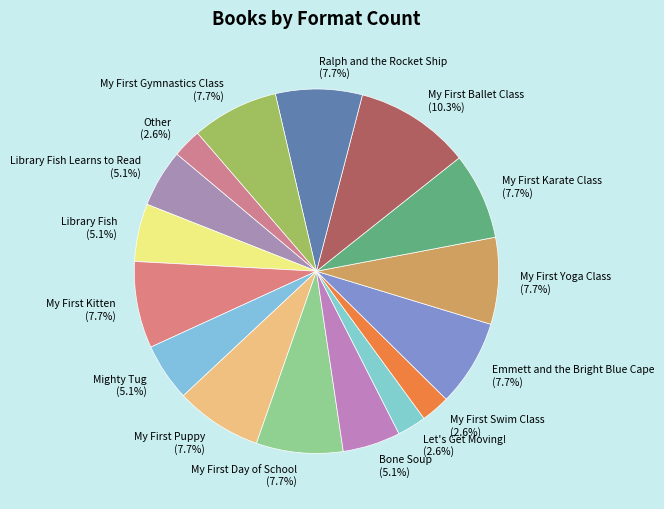

How many slices are in this pie chart?

16